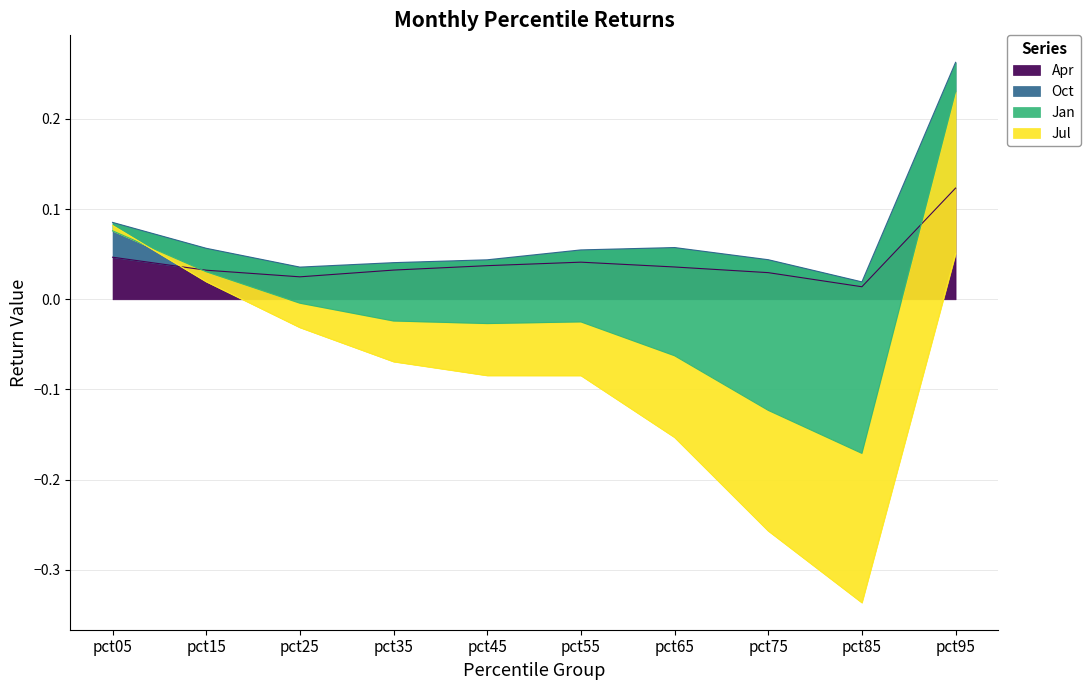

True or false: Jan has more than 1 points higher than both neighbors.

False